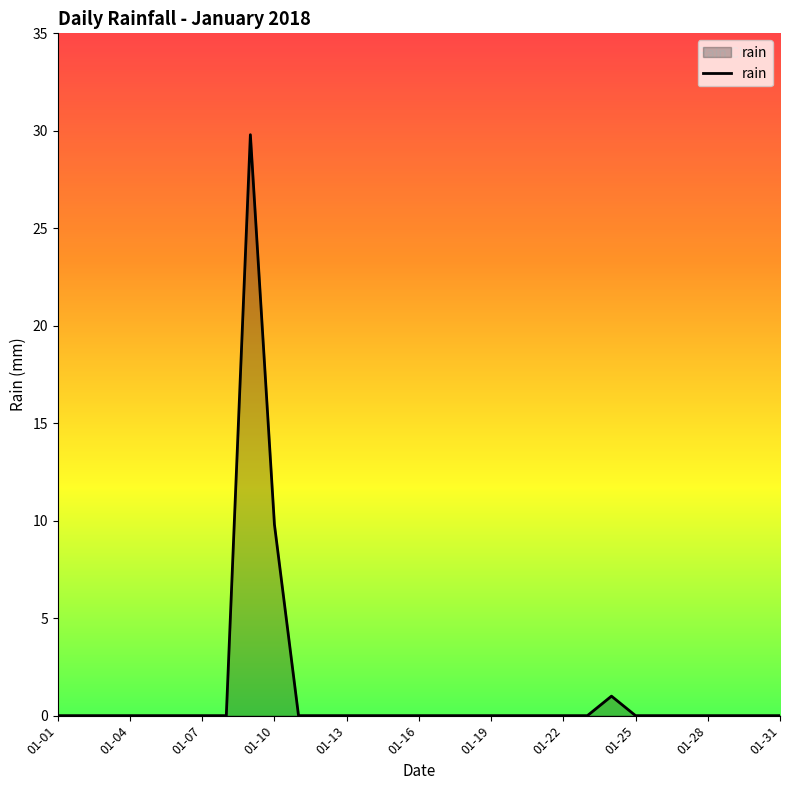

What is the maximum value shown in the chart?

29.8